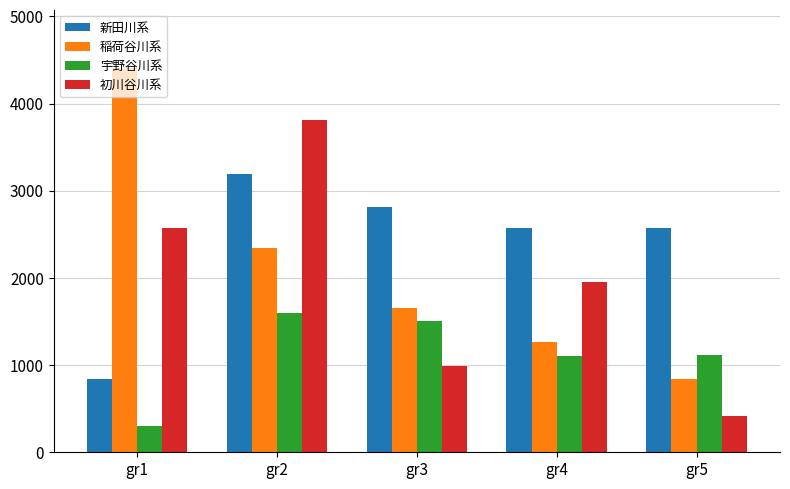

What is the approximate value of 新田川系 at gr5, to the nearest 100?

2600